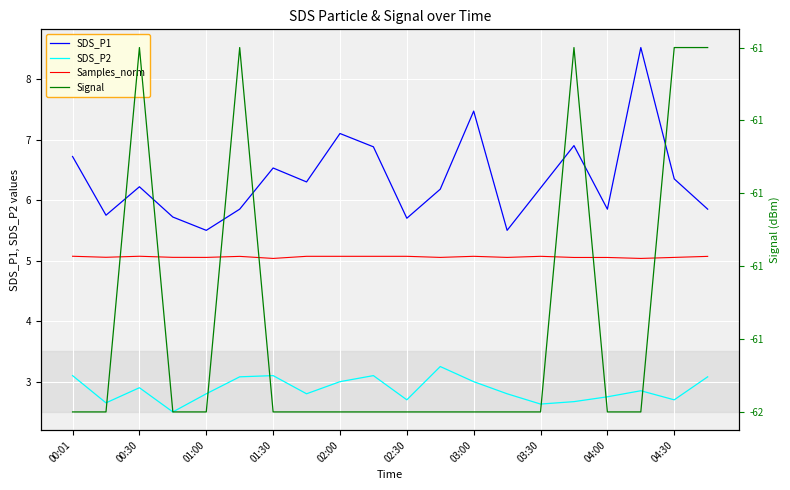

At which category does the chart reach its minimum across all series?

00:01